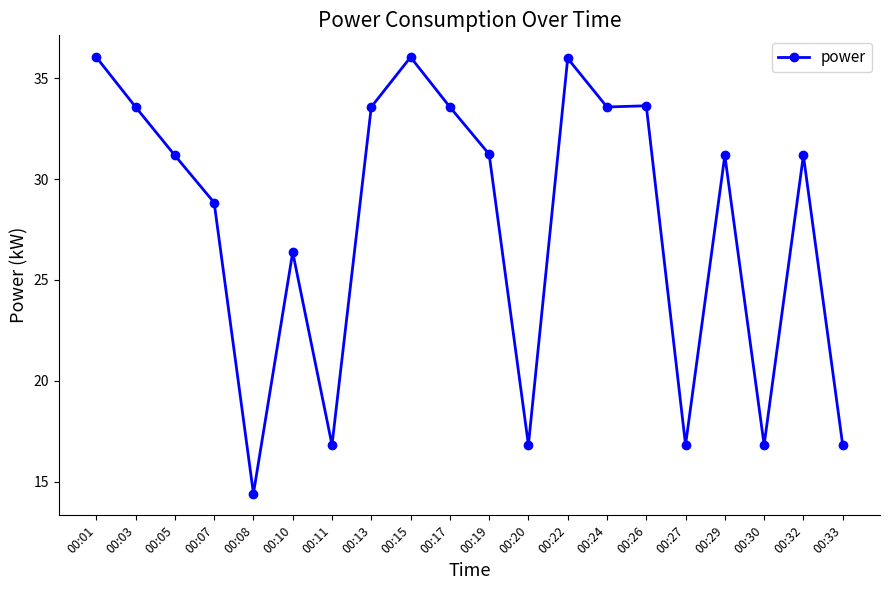

What is the sum of all values?

554.4